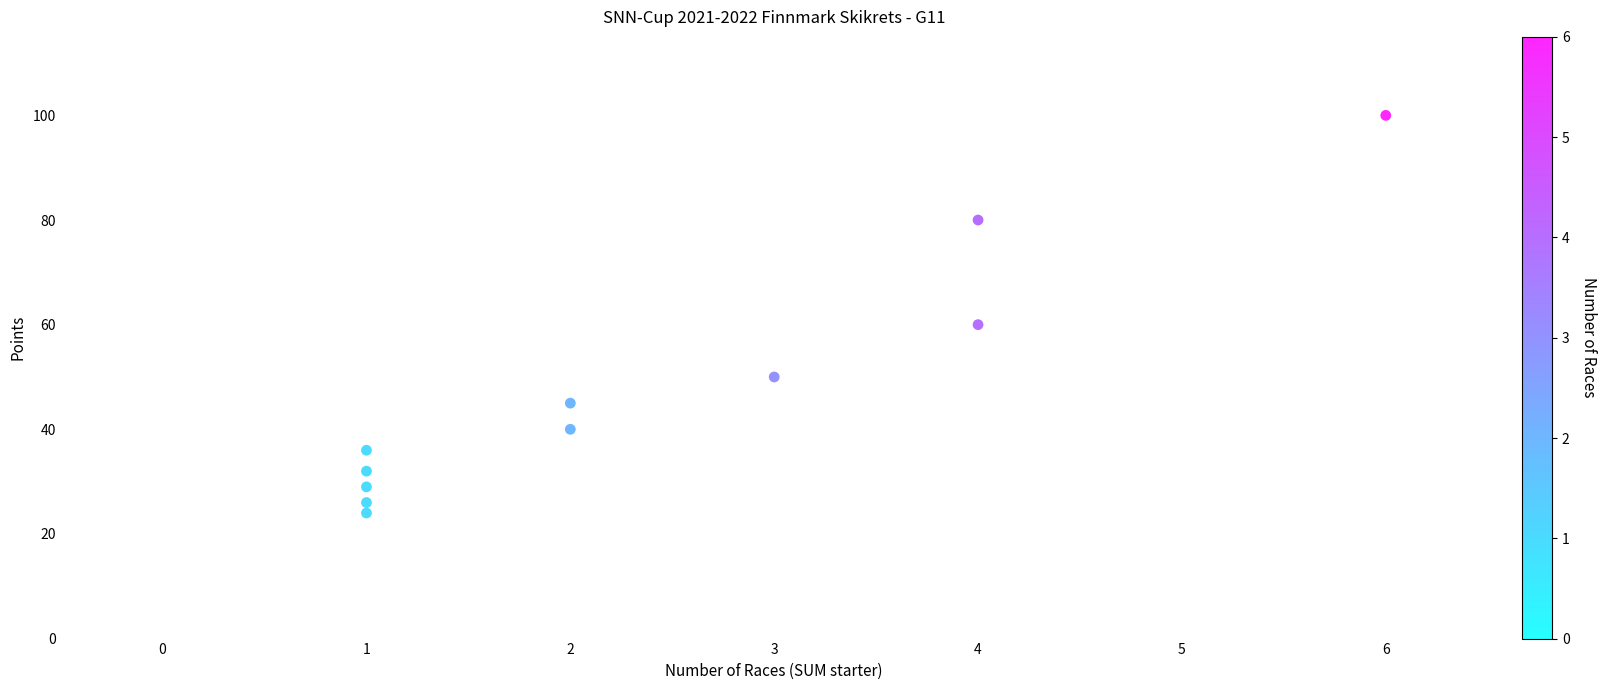

What Y value in the scatter plot is closest to 62?

60